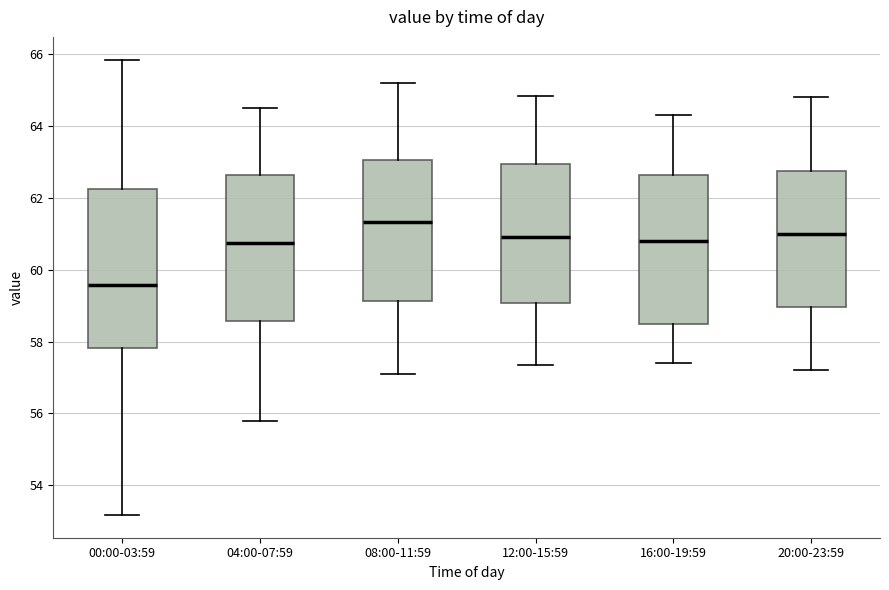

Reading left to right, read every box against the y-axis: the position of its median line, the range the box covers, and the ends of its whiskers. The values are not printed on the chart, so give them approximately, as read against the axis.

00:00-03:59: median 59.6, box 57.8 to 62.2, whiskers 53.2 to 65.8
04:00-07:59: median 60.8, box 58.6 to 62.6, whiskers 55.8 to 64.6
08:00-11:59: median 61.4, box 59.2 to 63.0, whiskers 57.2 to 65.2
12:00-15:59: median 61.0, box 59.0 to 63.0, whiskers 57.4 to 64.8
16:00-19:59: median 60.8, box 58.4 to 62.6, whiskers 57.4 to 64.4
20:00-23:59: median 61.0, box 59.0 to 62.8, whiskers 57.2 to 64.8